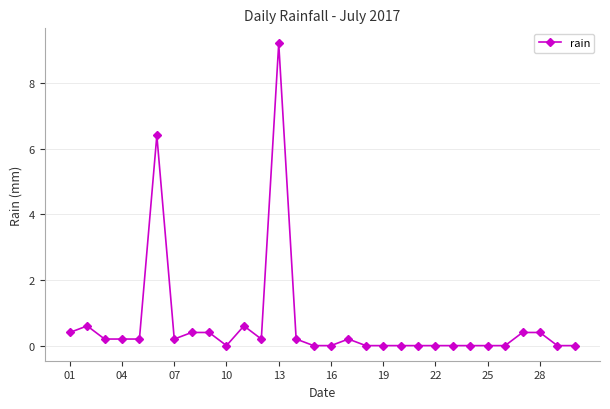

What is the sum of all values?

20.2